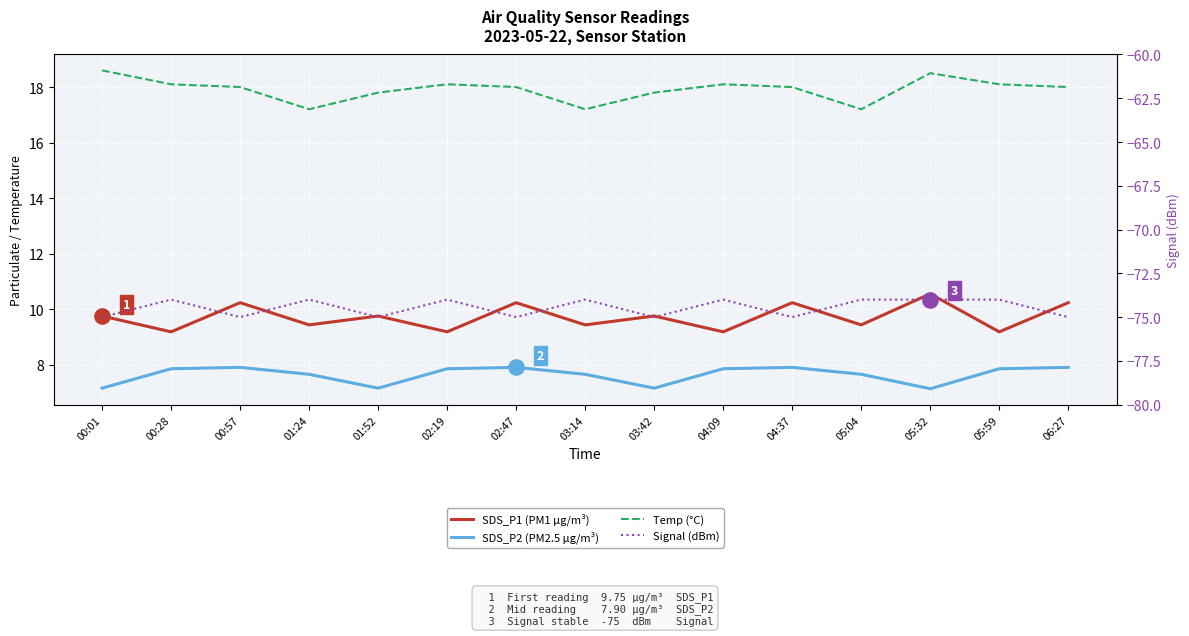

What is the total value across all series at 04:37?

-38.9